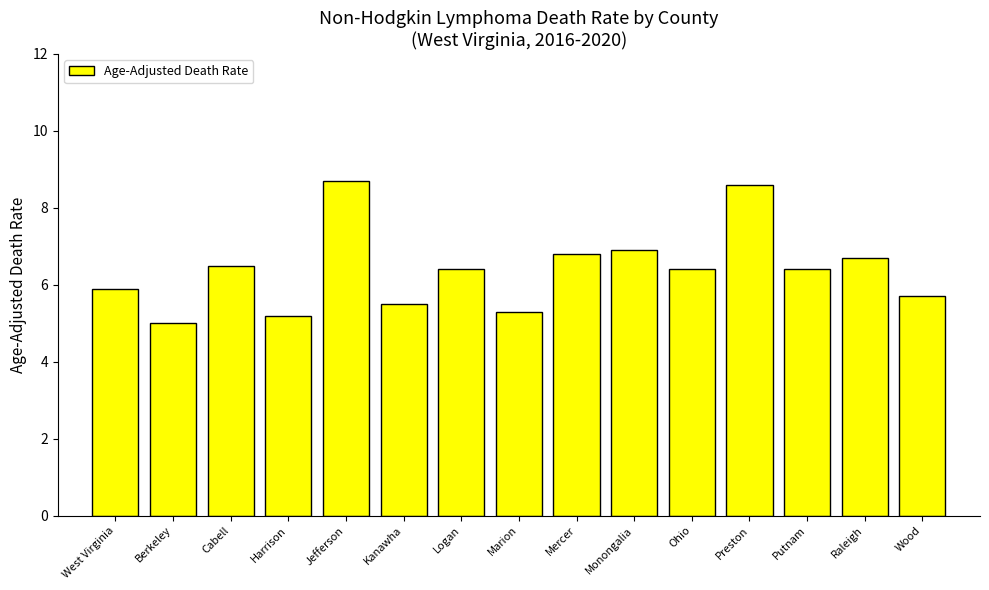

Read the value at Monongalia.

6.9